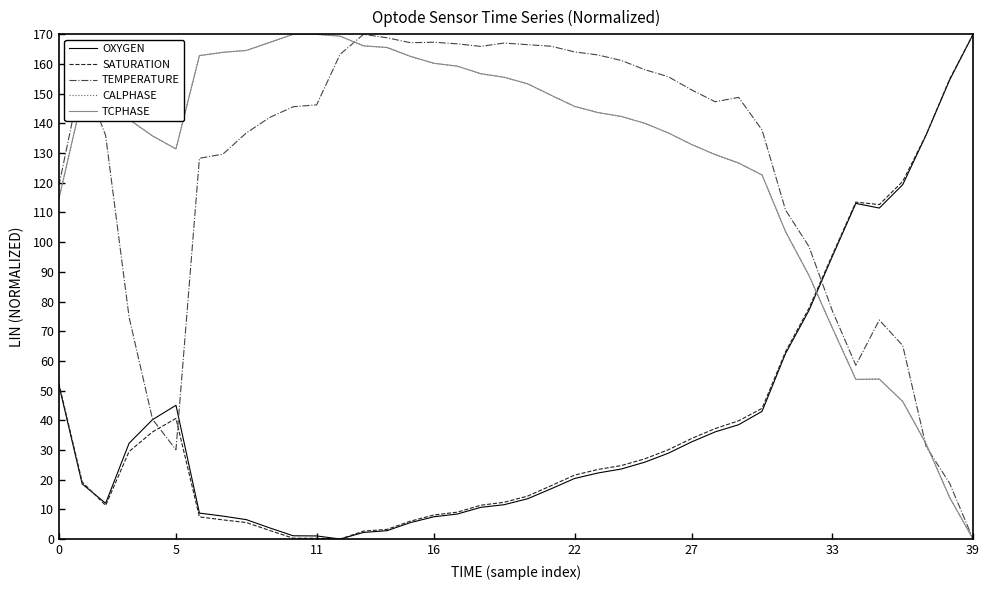

How many distinct data groups are displayed?

5